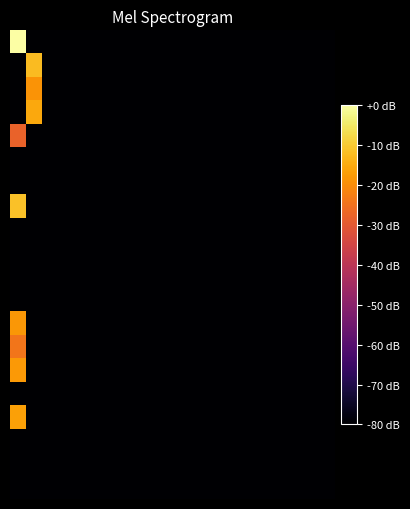

How many distinct data groups are displayed?

20